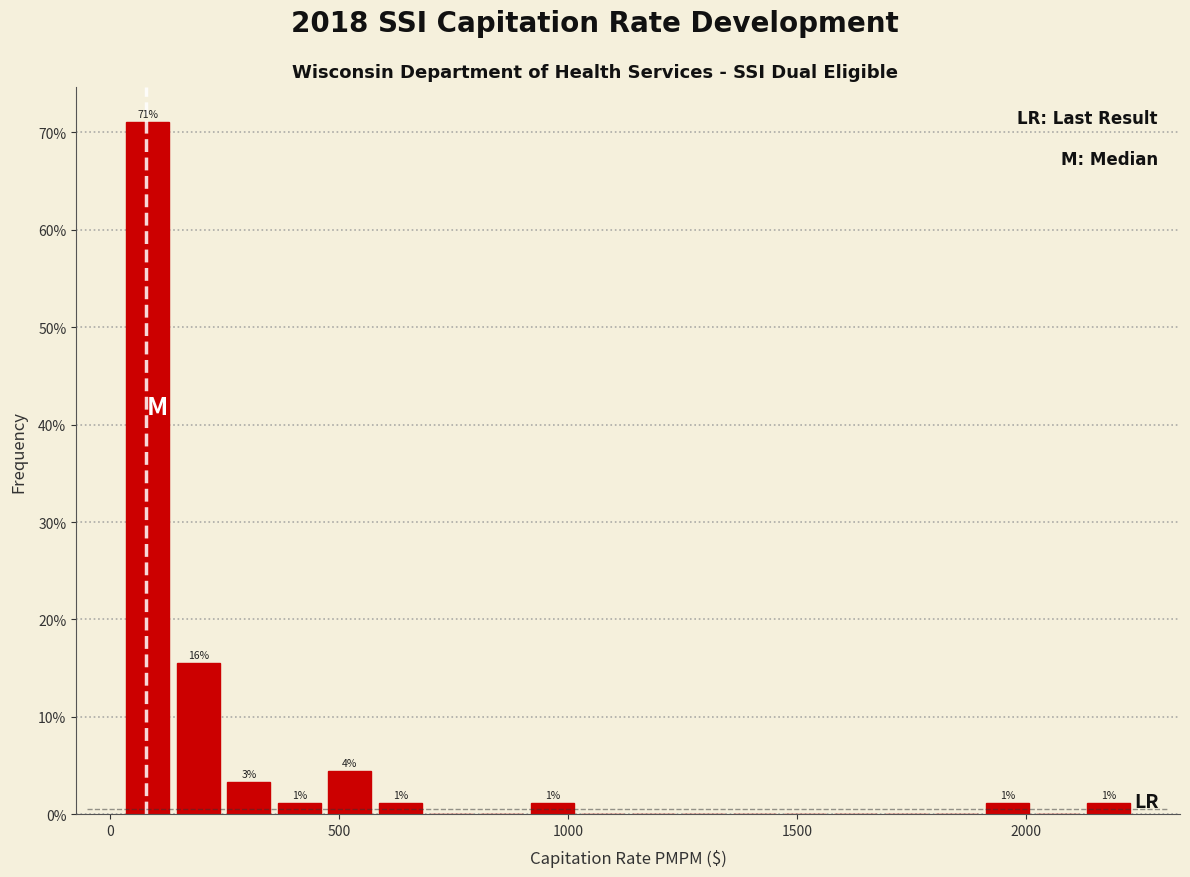

Around what value on the x-axis is the tallest bar? Give the approximate position of its centre, as read against the axis.

100